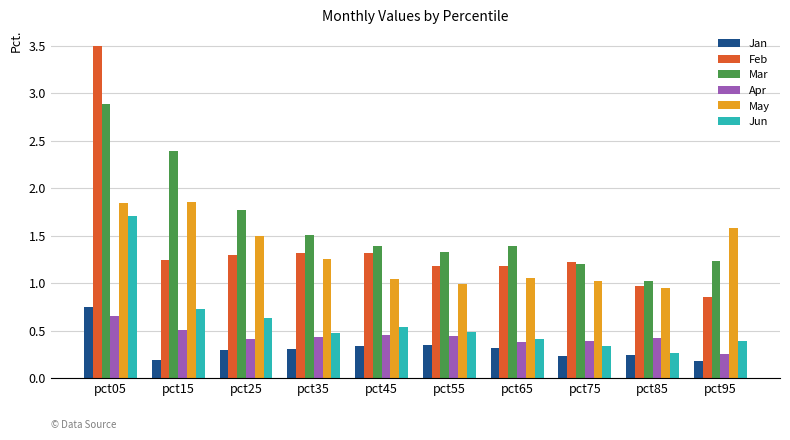

What is the maximum value shown in the chart?

3.5